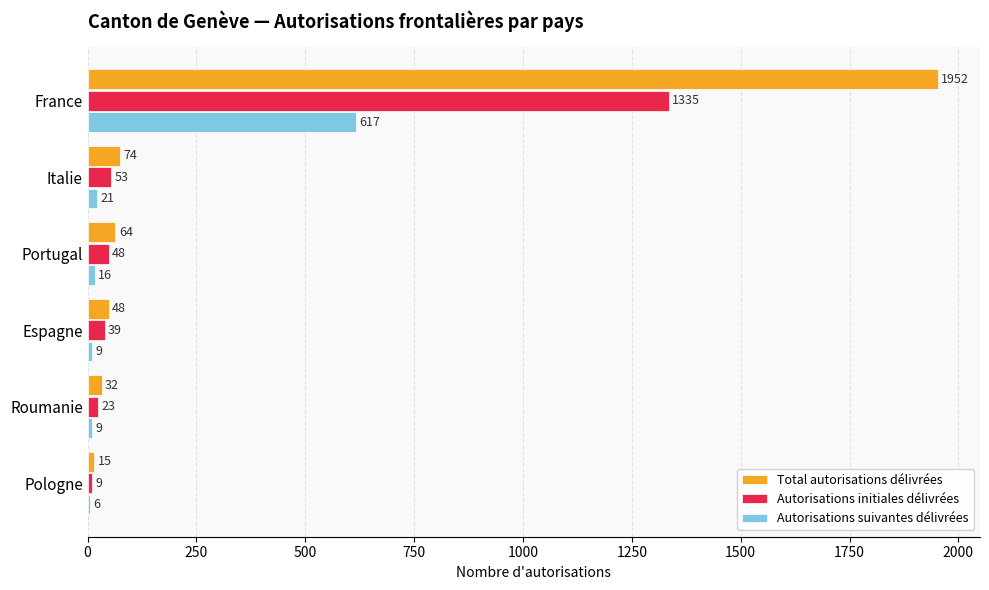

Between Italie and Portugal, which series saw the biggest shift?

Total autorisations délivrées